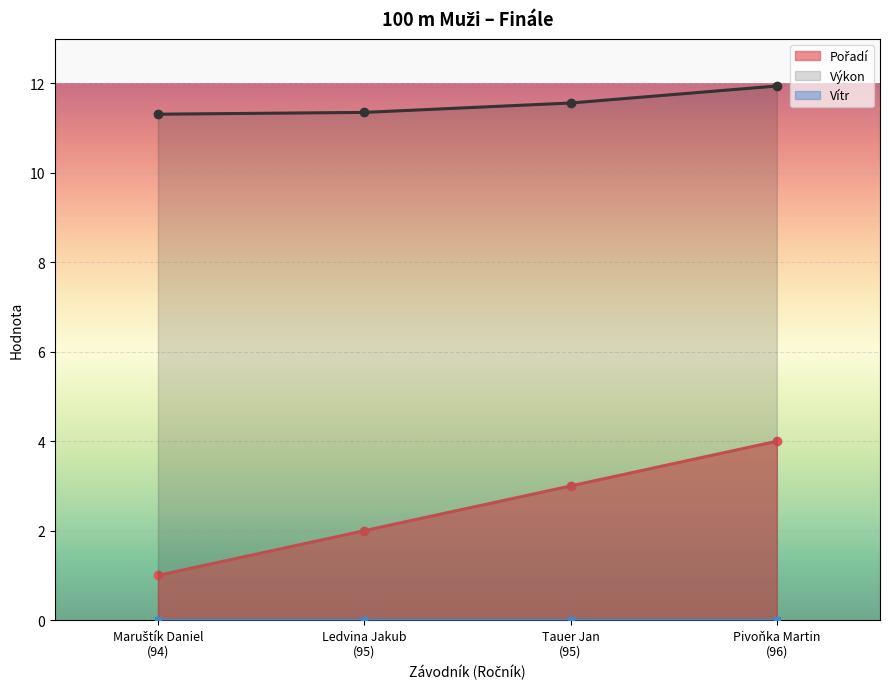

What is the maximum value for Pořadí?

4.0